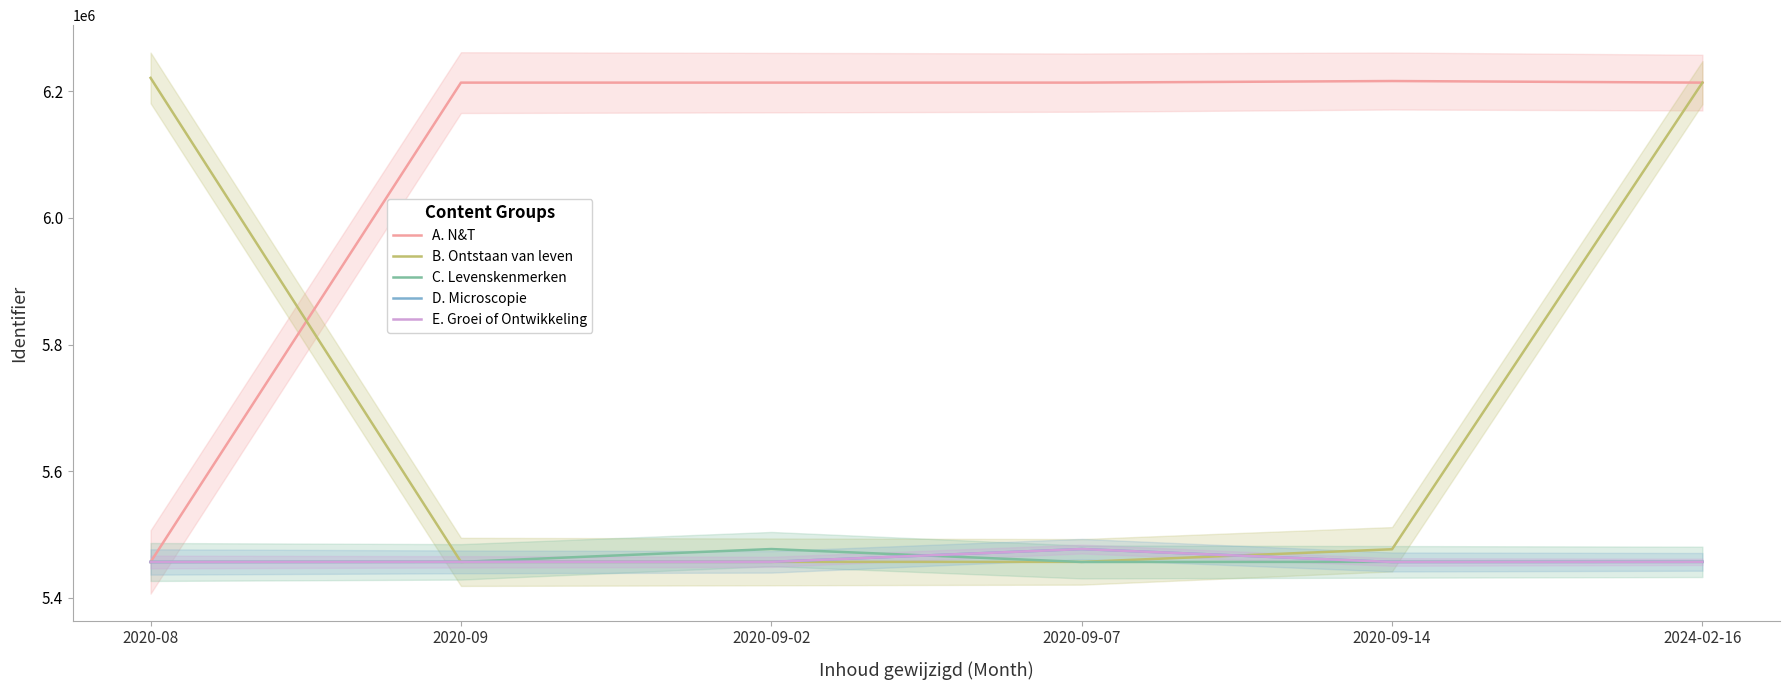

Which series ends up on top after the final intersection of A. N&T and C. Levenskenmerken?

A. N&T